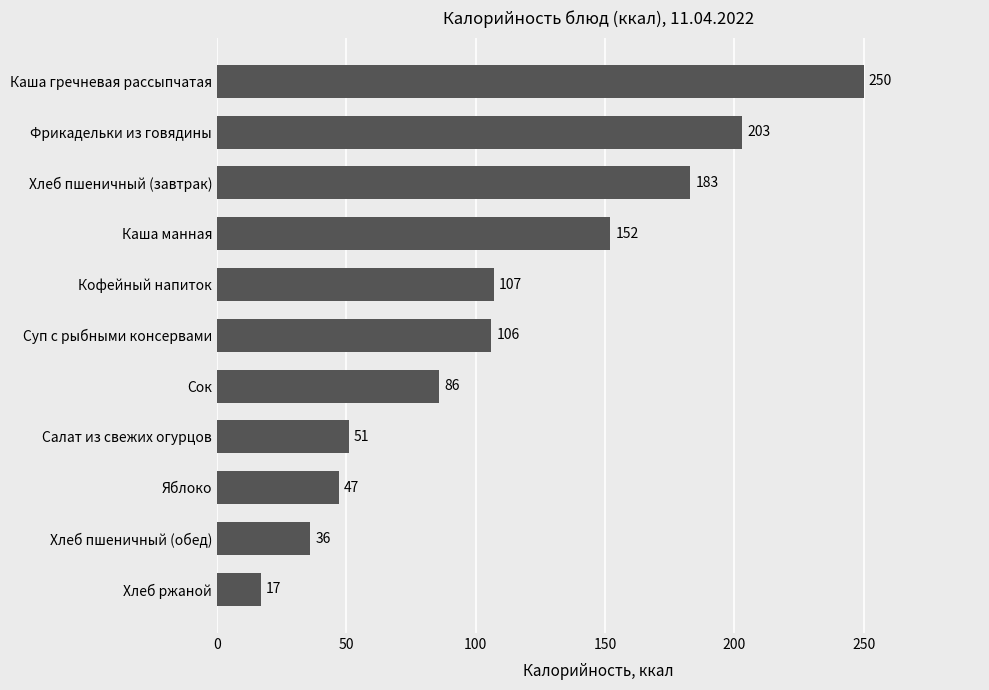

What is the maximum value shown in the chart?

250